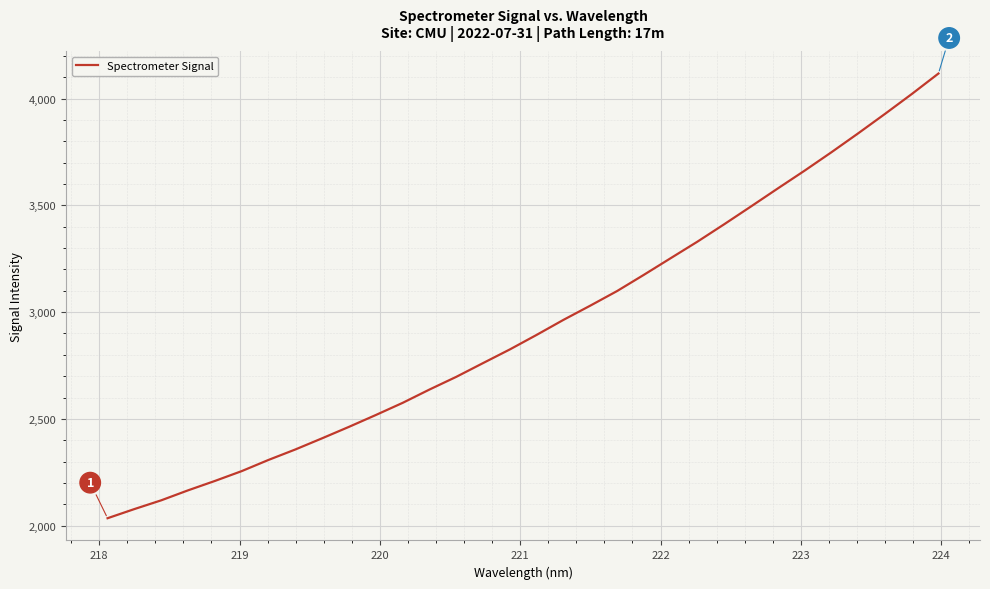

True or false: the data has more than 2 interior local peaks.

False